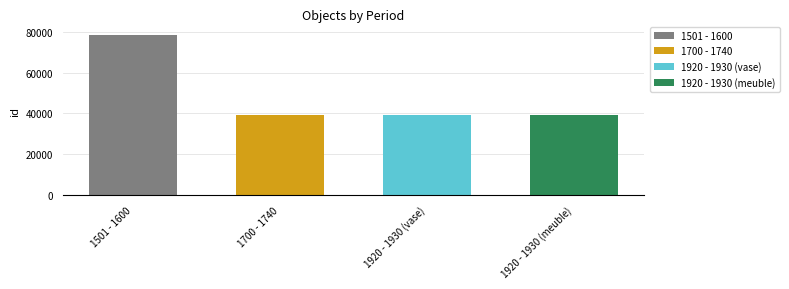

Reading left to right, transcribe all the data shown in this chart.

78463	39464	39362	39363